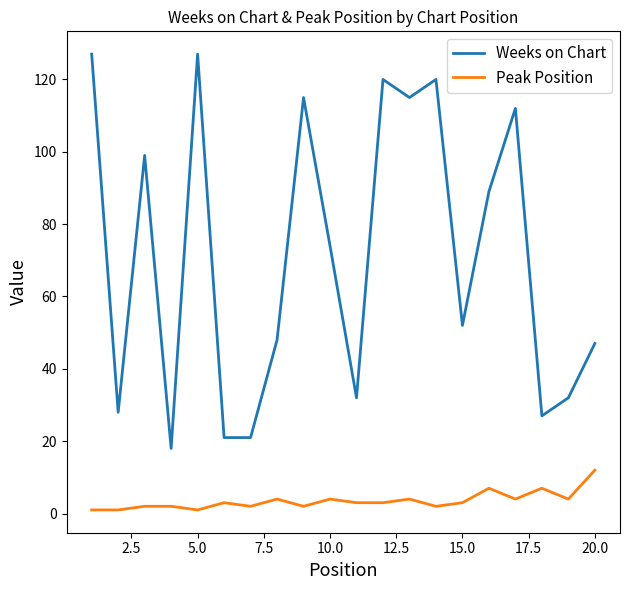

Which series has the largest range (max minus min)?

Weeks on Chart